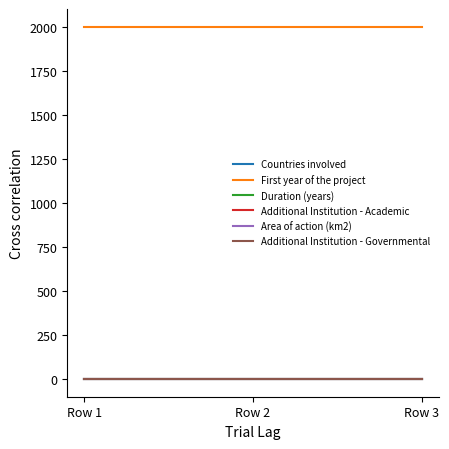

Does the chart have visible grid lines?

No